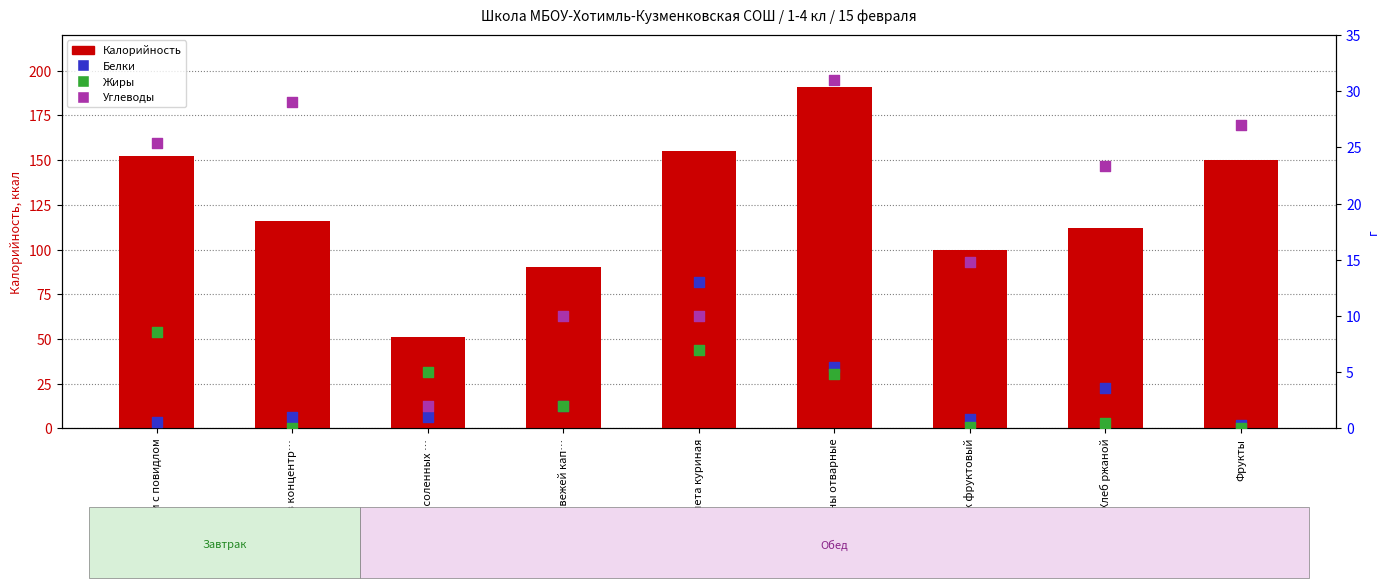

What is the total value across all series at Кисель из концентр…?

146.0